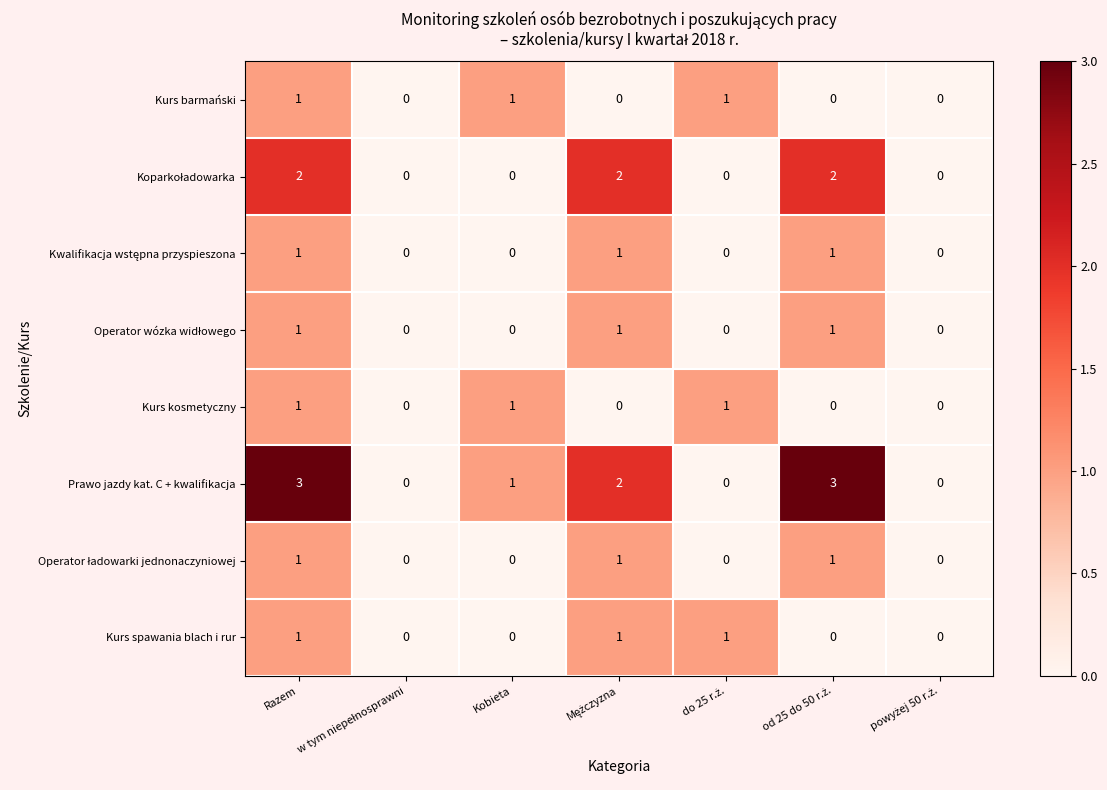

Which series has the widest spread of values?

Prawo jazdy kat. C + kwalifikacja